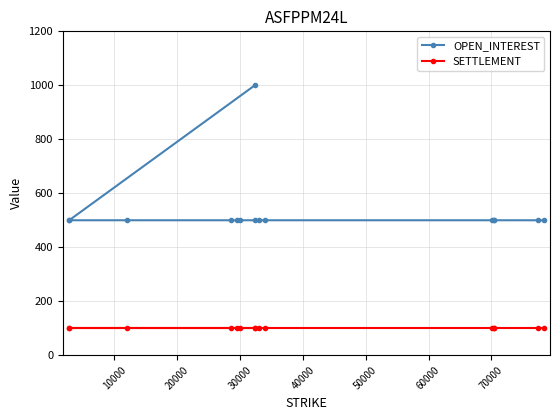

What is the value of the OPEN_INTEREST point at the 7th from the left?

500